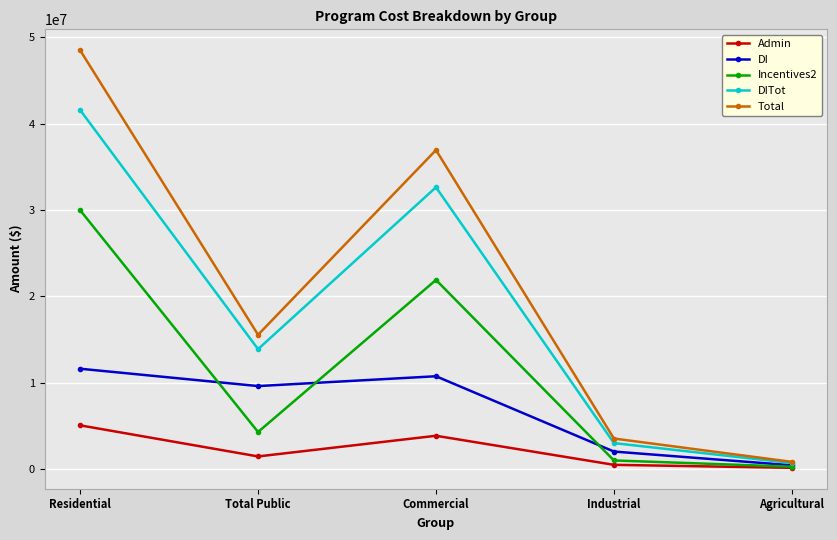

What is the label of the 2nd point from the left?

Total Public